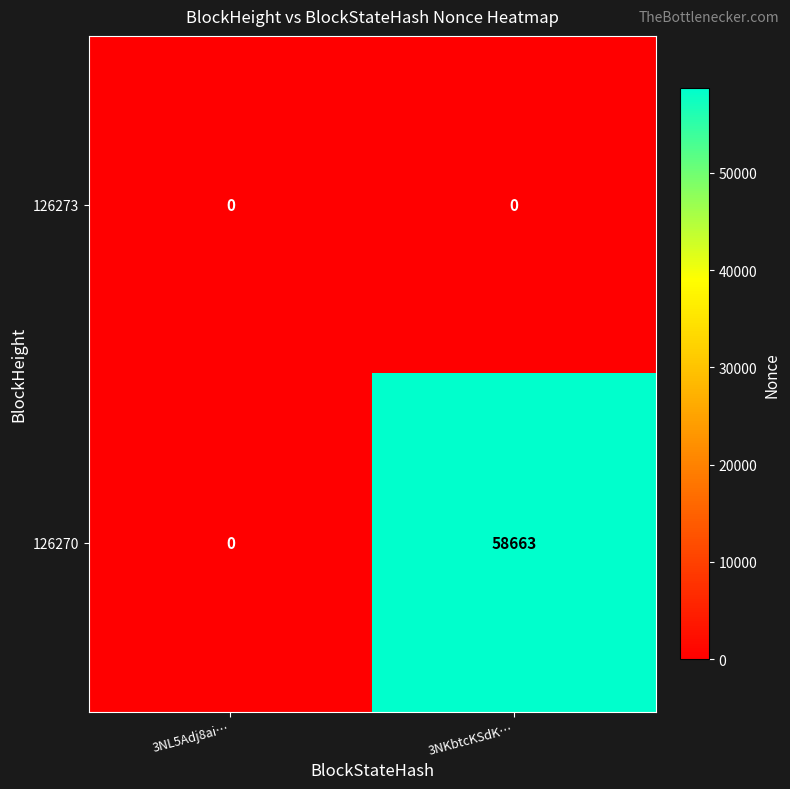

Rank the series by their maximum value, from highest to lowest.

126270, 126273